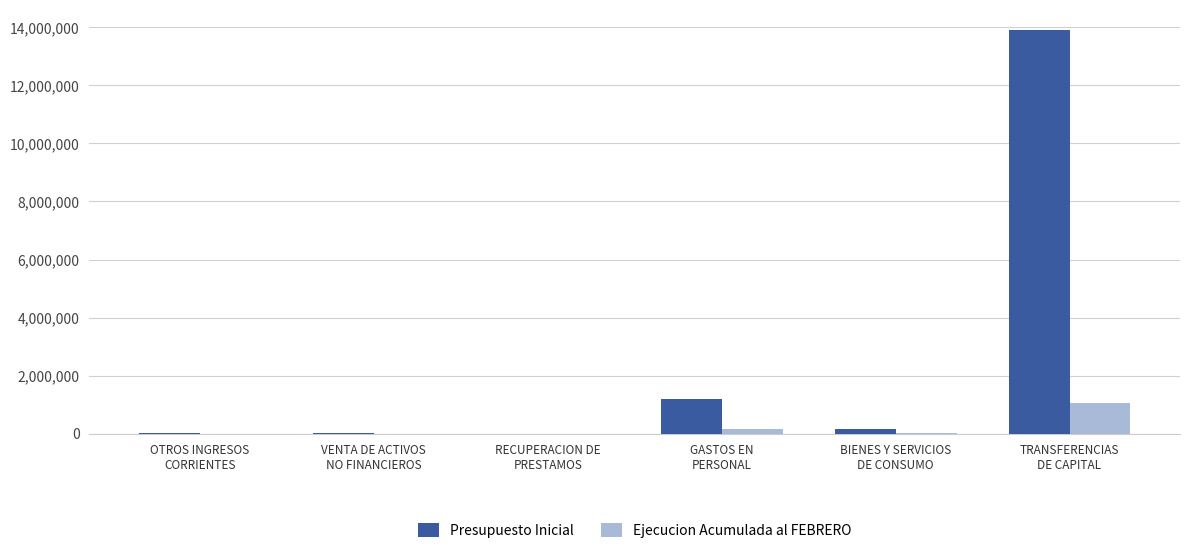

What is the sum of all Presupuesto Inicial values?

15325108